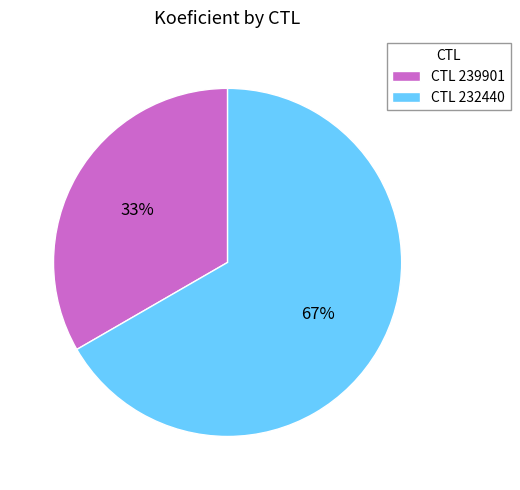

What is the smallest slice in the pie chart?

CTL 239901